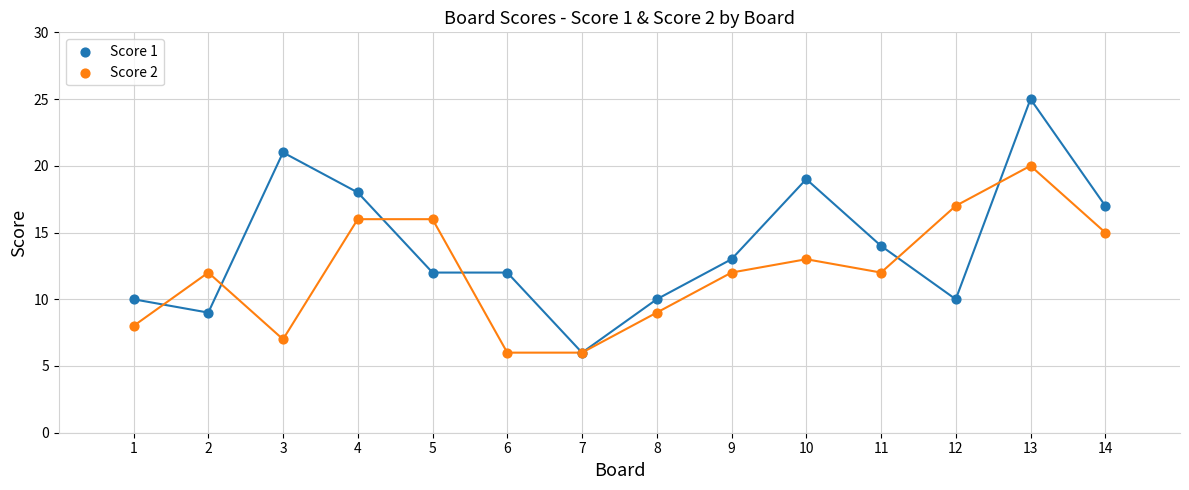

Which series reaches the maximum Y coordinate?

Score 1